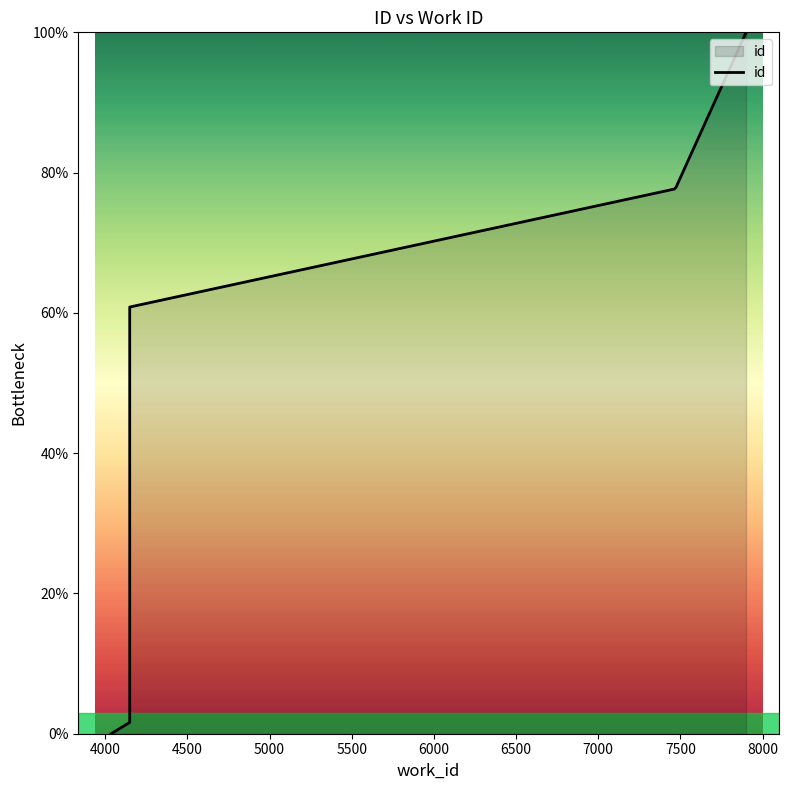

True or false: the data shows 30.3 at 4036.

False